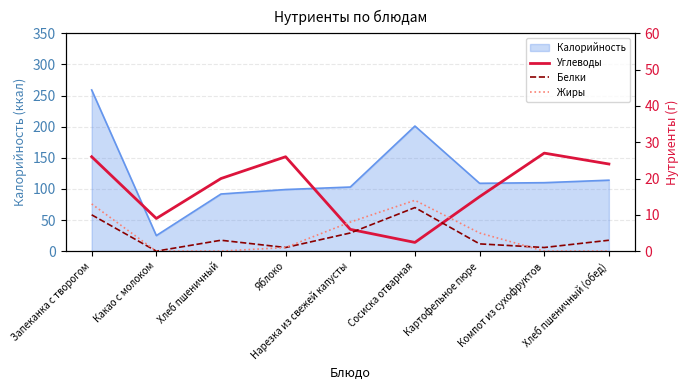

Rank the series at Запеканка с творогом from highest to lowest value.

Углеводы, Жиры, Белки